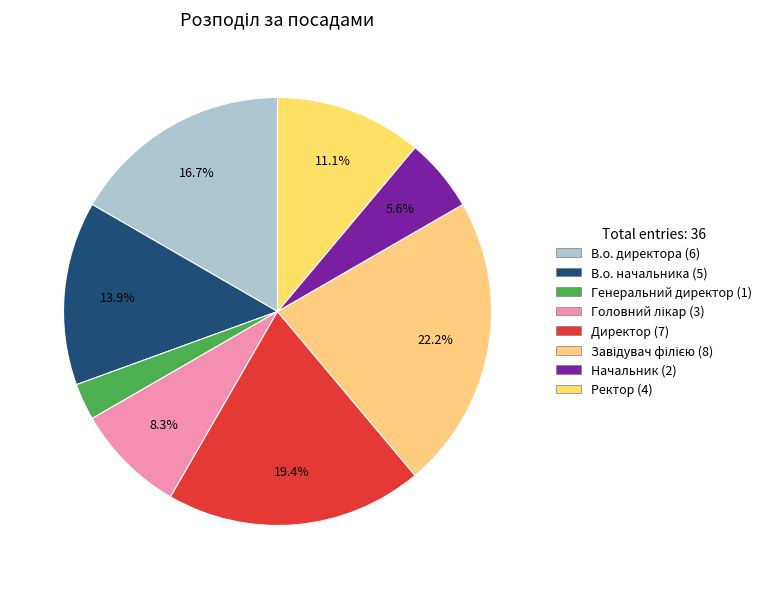

How many segments does this pie chart have?

8